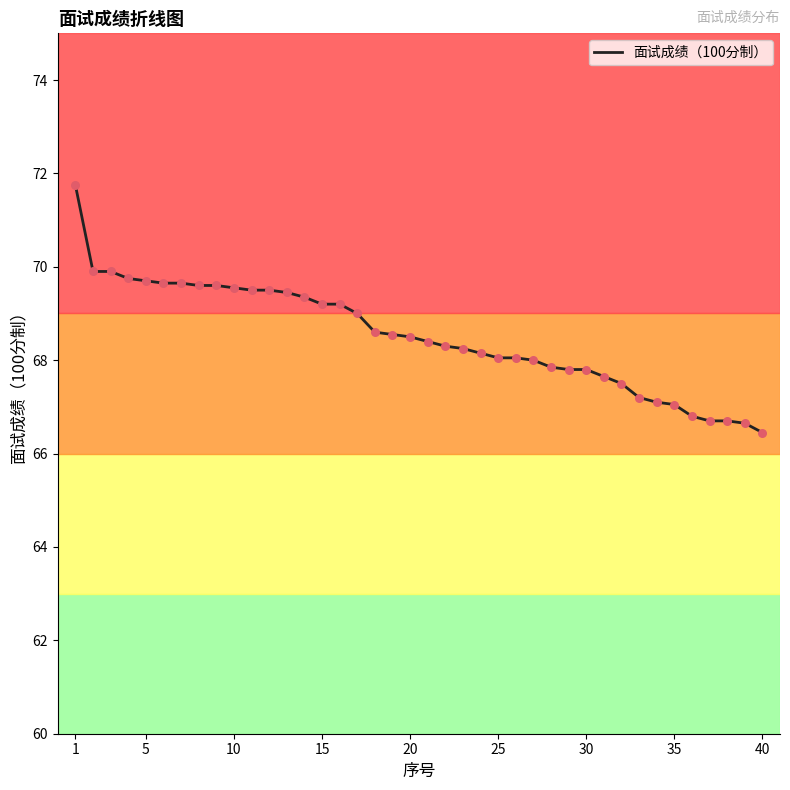

What is the smallest value displayed?

66.5